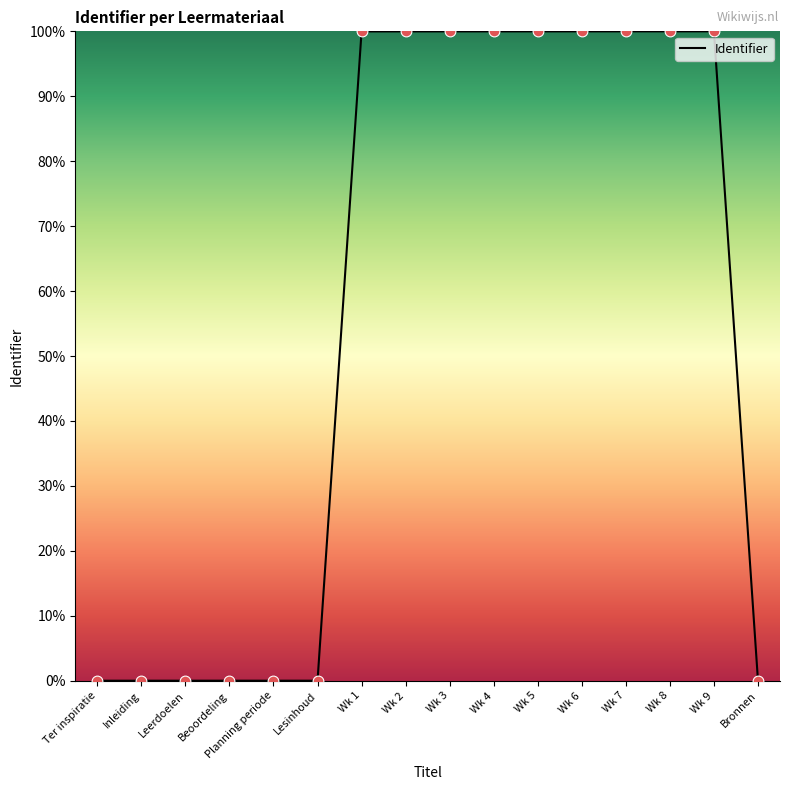

What is the change in value from Planning periode to Wk 8?

+100.0